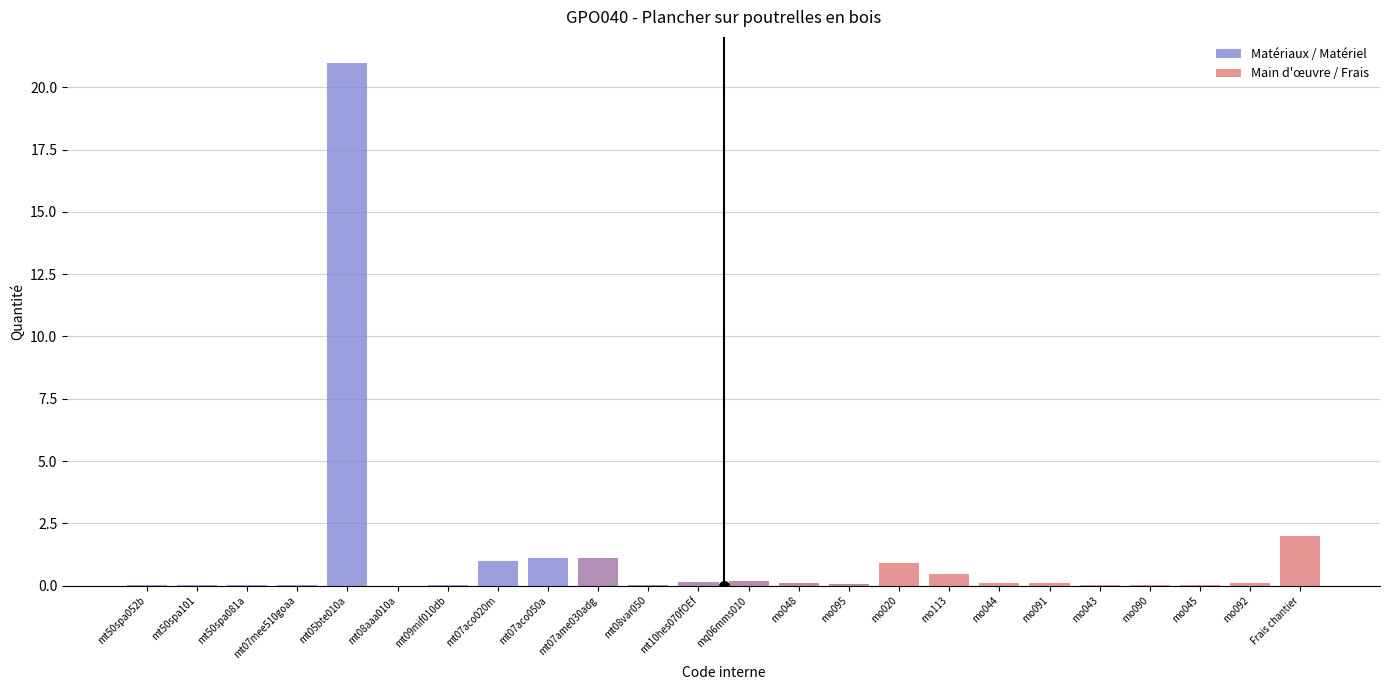

How many series are shown in this chart?

2